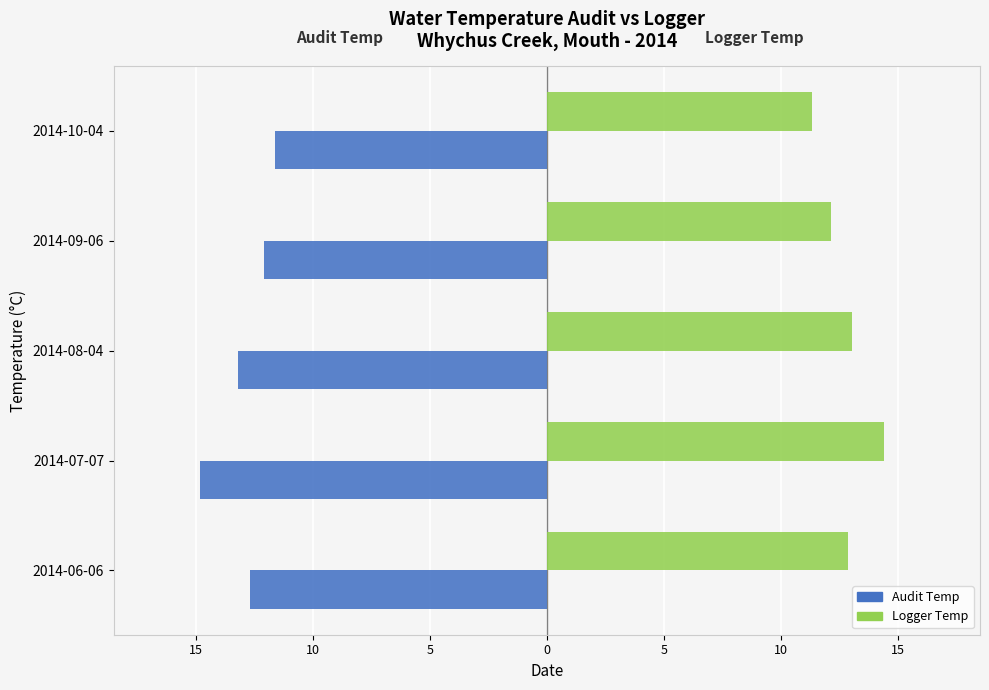

What are all the series names shown in the legend?

Audit Temp, Logger Temp